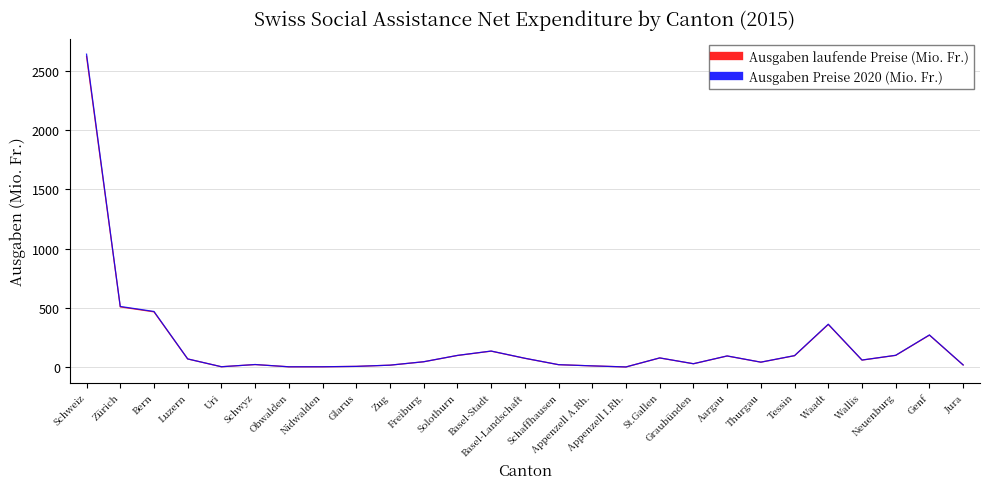

Is the value of Ausgaben Preise 2020 (Mio. Fr.) at Basel-Stadt greater than the value of Ausgaben laufende Preise (Mio. Fr.) at Luzern?

Yes